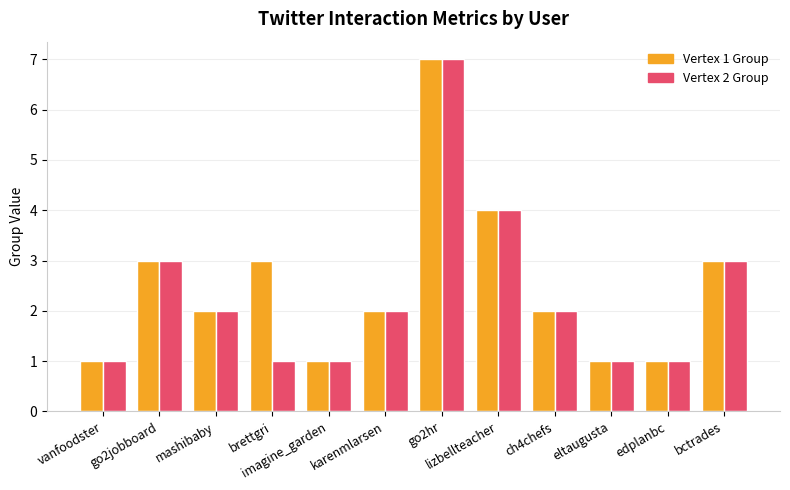

What is the lowest value of the Vertex 1 Group series?

1